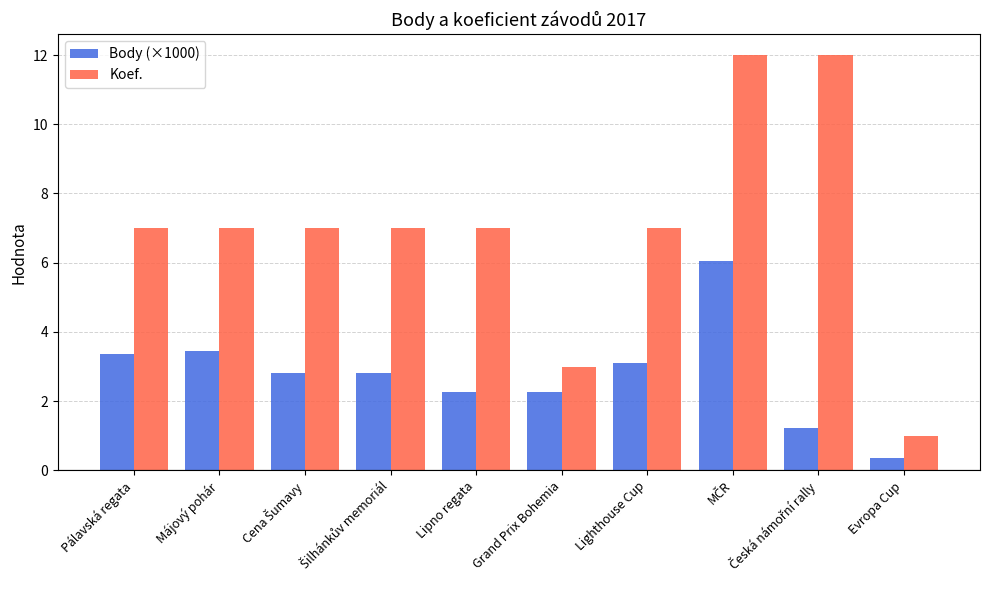

Which series has the largest total across all categories?

Koef.